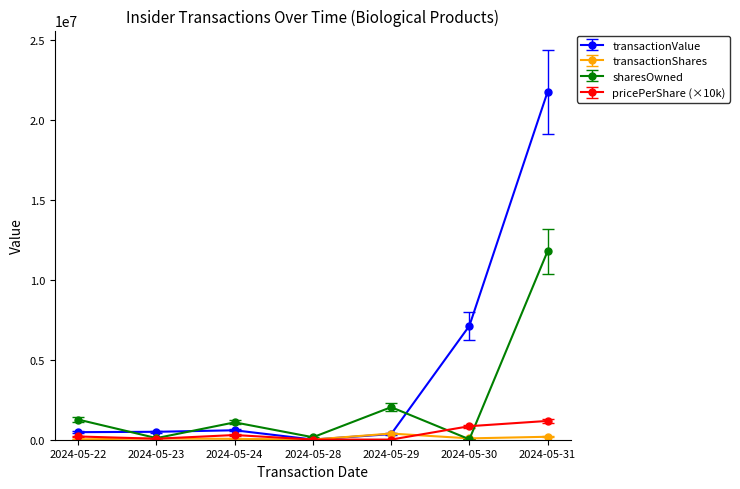

Does the chart have visible grid lines?

No